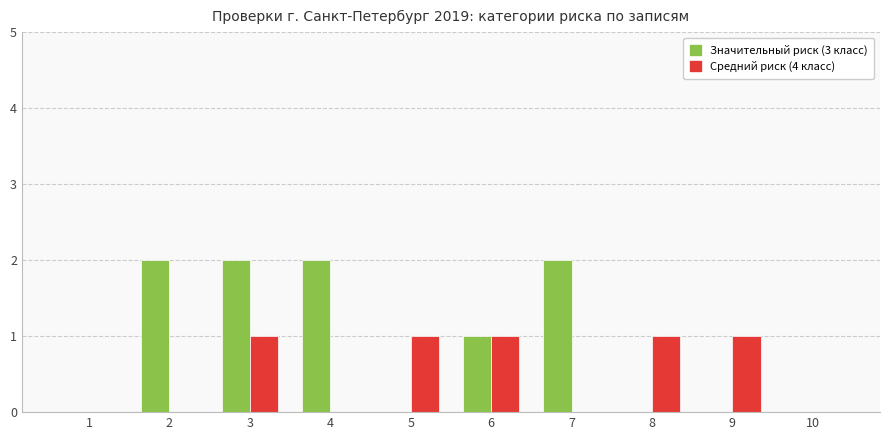

What is the spread (max minus min) of values at 2?

2